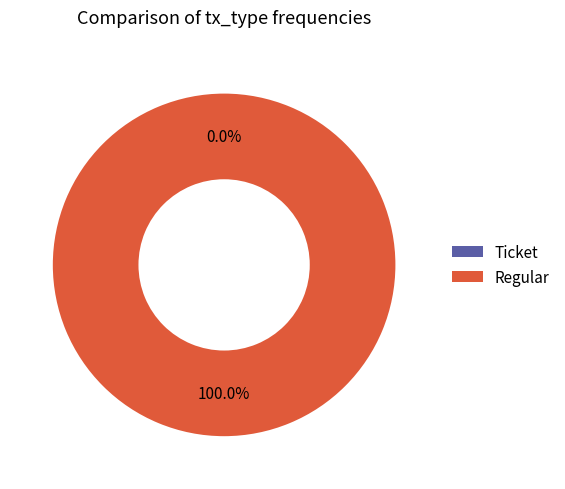

Is the sum of Regular and Ticket greater than half?

Yes